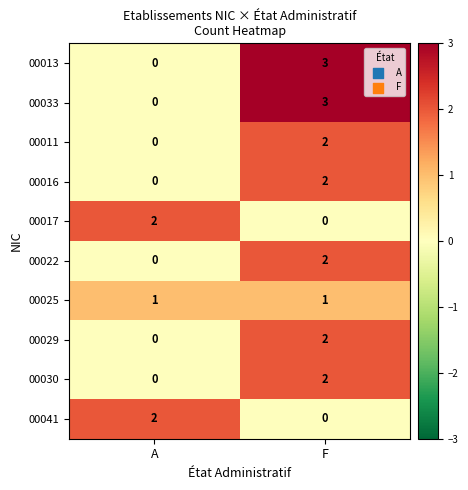

Reading left to right, list all the values displayed in this chart.

00013: 0	3
00033: 0	3
00011: 0	2
00016: 0	2
00017: 2	0
00022: 0	2
00025: 1	1
00029: 0	2
00030: 0	2
00041: 2	0